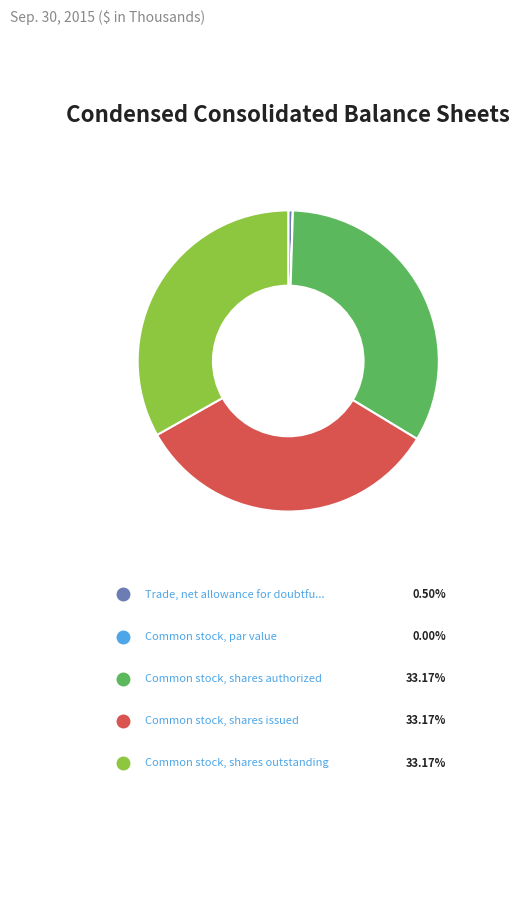

Is there any slice that represents more than half of the pie?

No